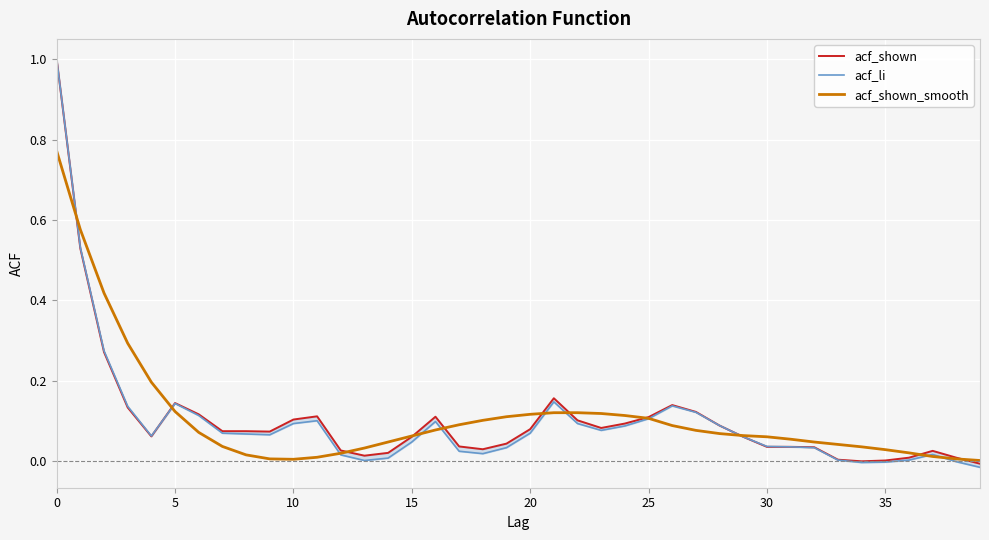

Which series has the widest spread of values?

acf_li